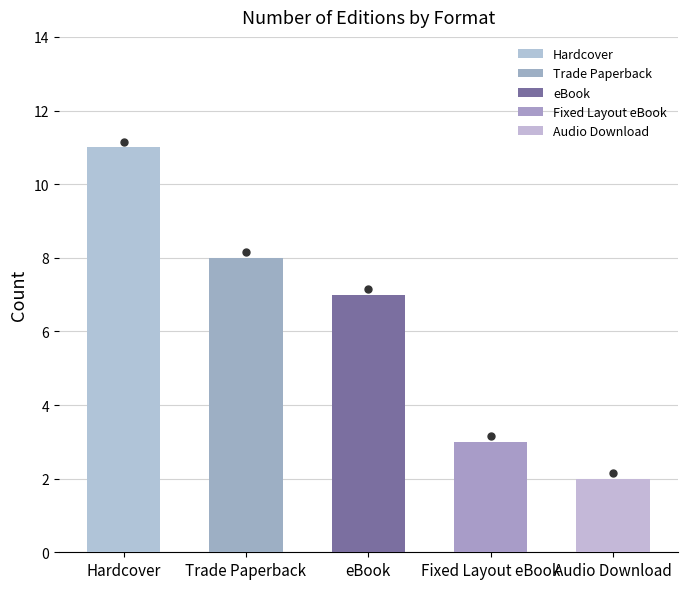

Reading left to right, extract all data points from this chart.

11	8	7	3	2